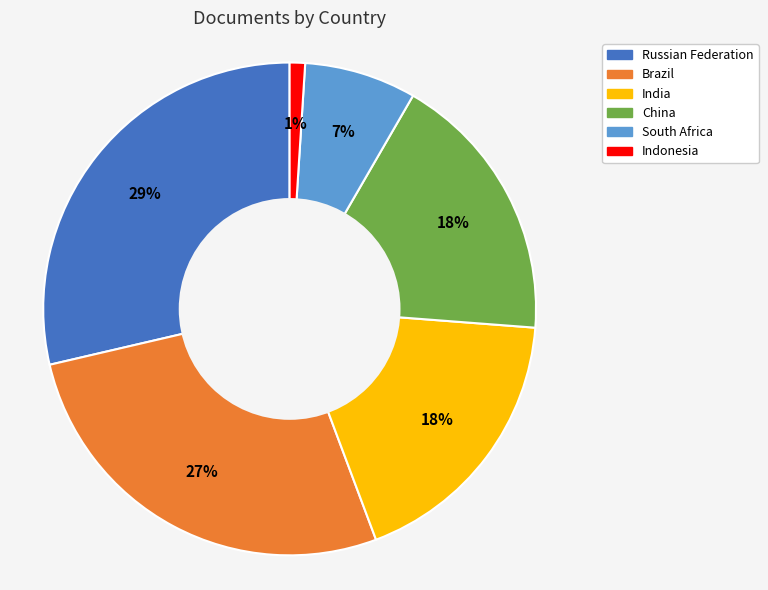

Do China and Indonesia together represent more than half of the pie?

No